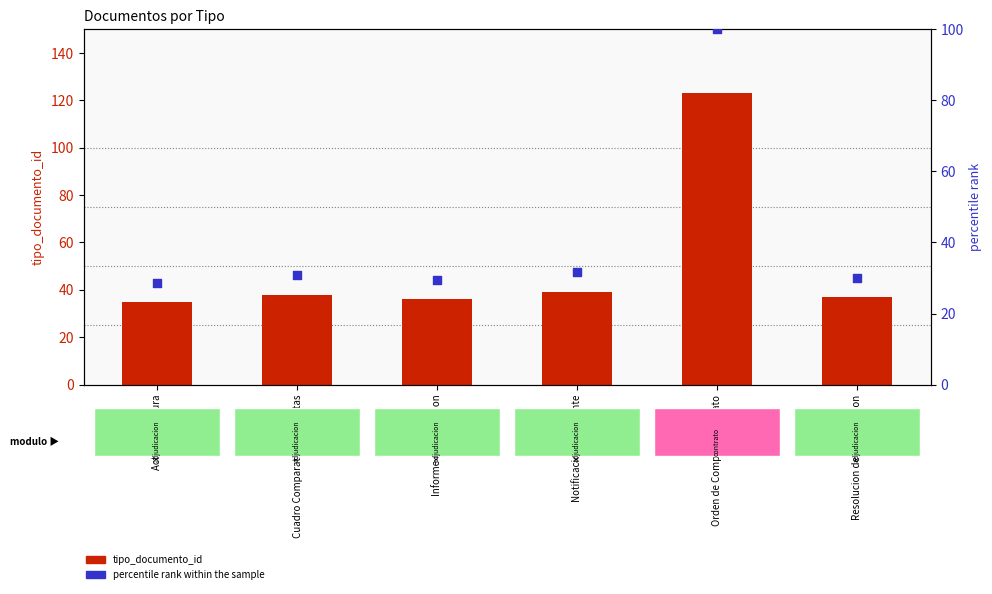

Which series has the largest total across all categories?

tipo_documento_id